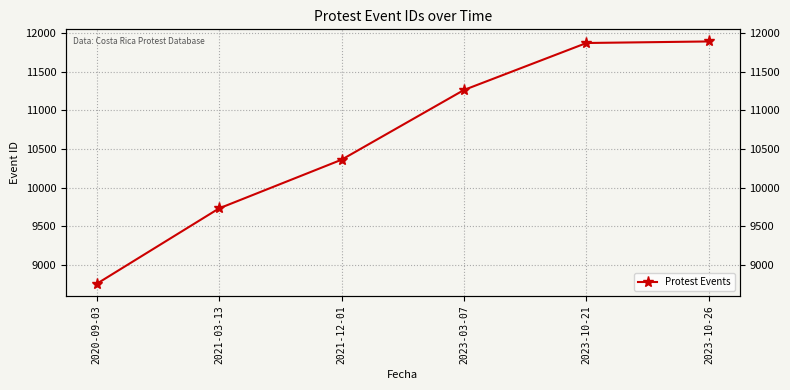

What is the sum of the values at 2023-10-21 and 2021-03-13?

21605